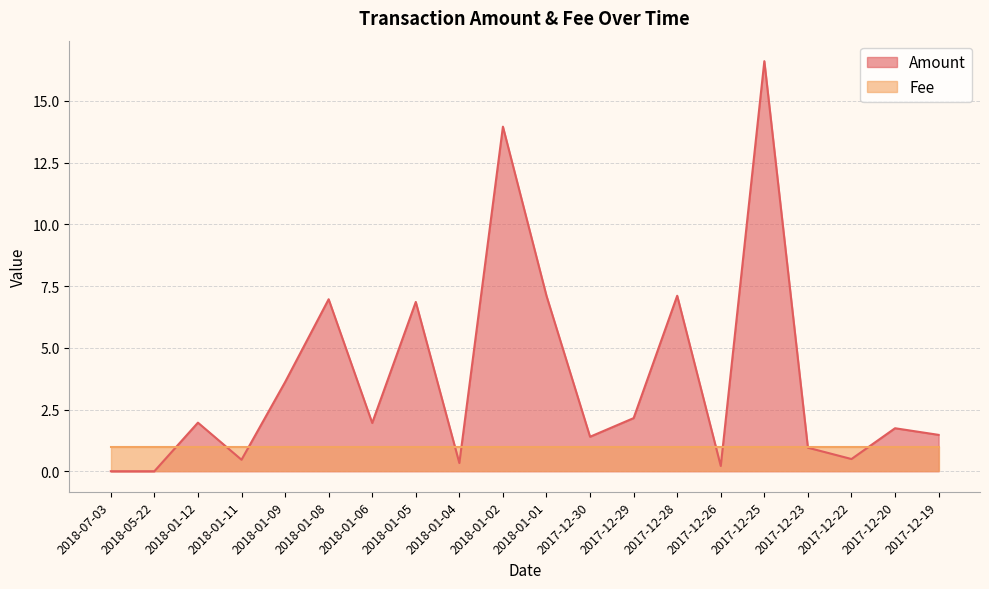

Does the chart have visible grid lines?

Yes